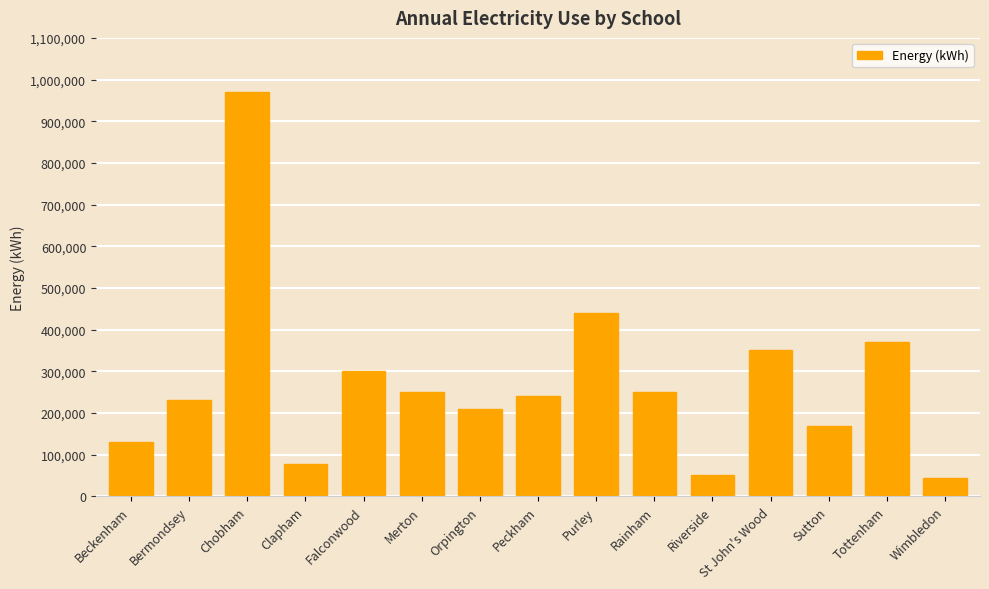

What is the label of the 15th bar from the left?

Wimbledon